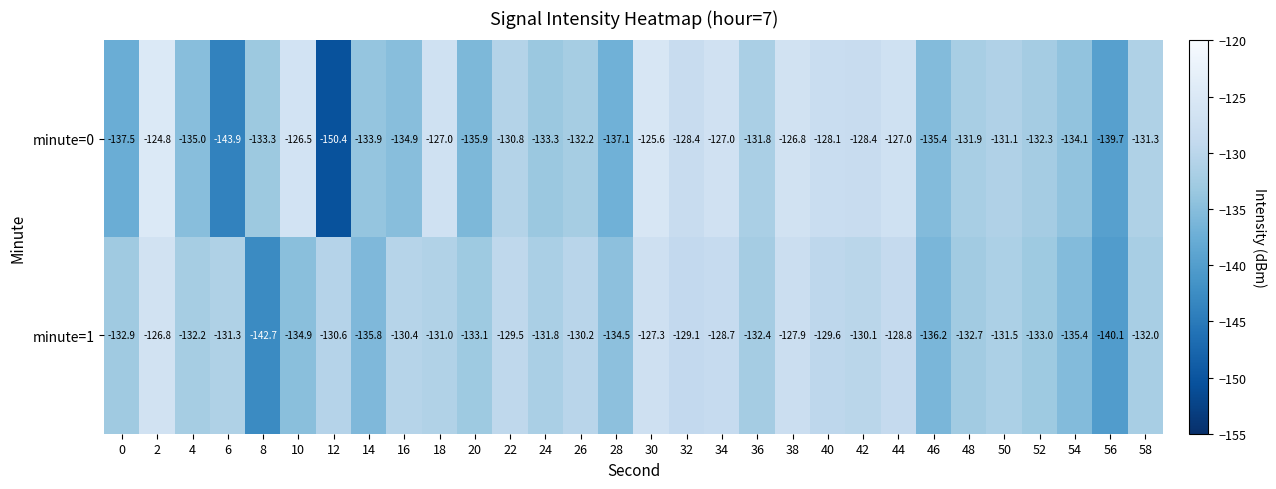

What is the difference between the maximum and minimum values in the minute=0 series?

25.6